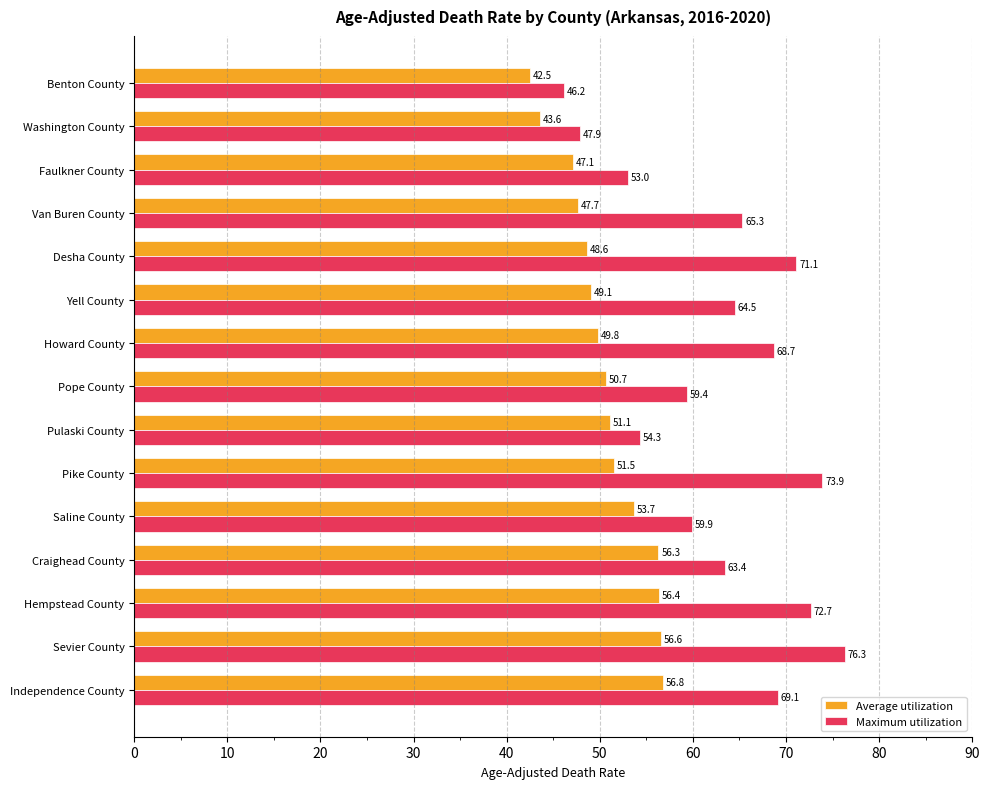

Rank the series by their average value, from lowest to highest.

Average utilization, Maximum utilization